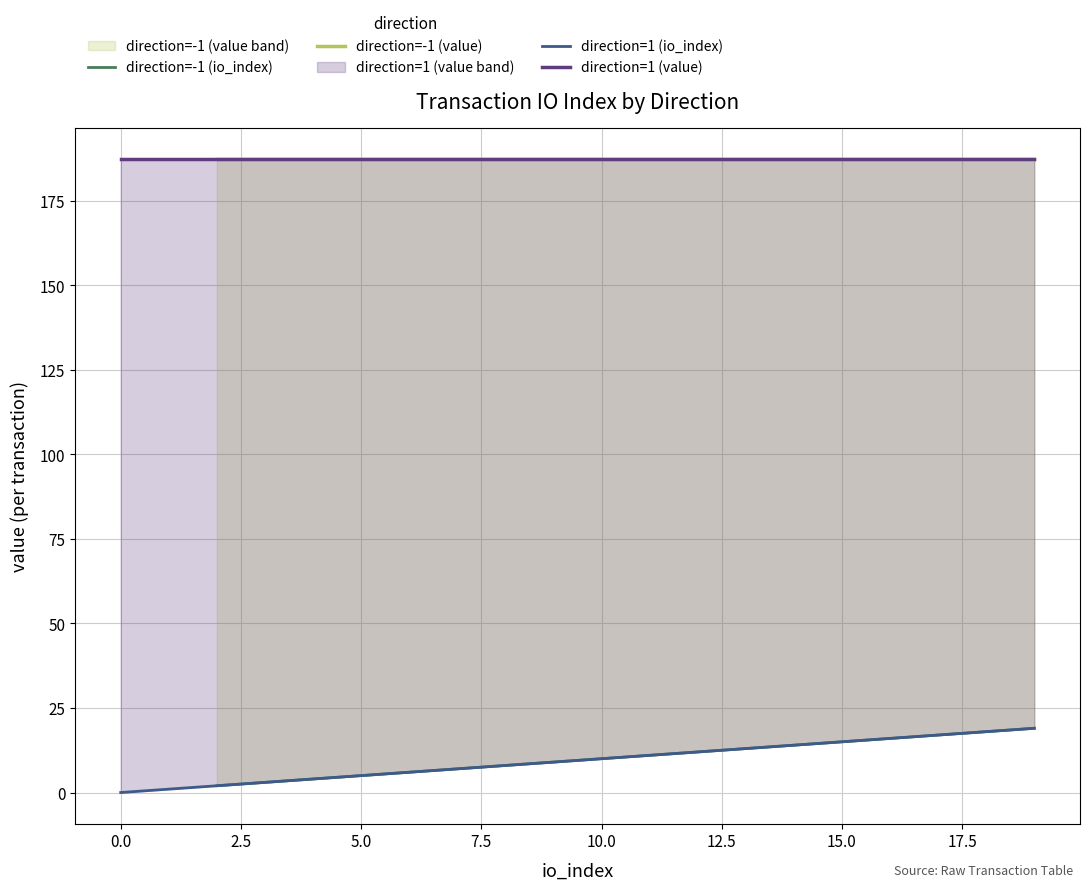

How many lines are shown in the chart?

4